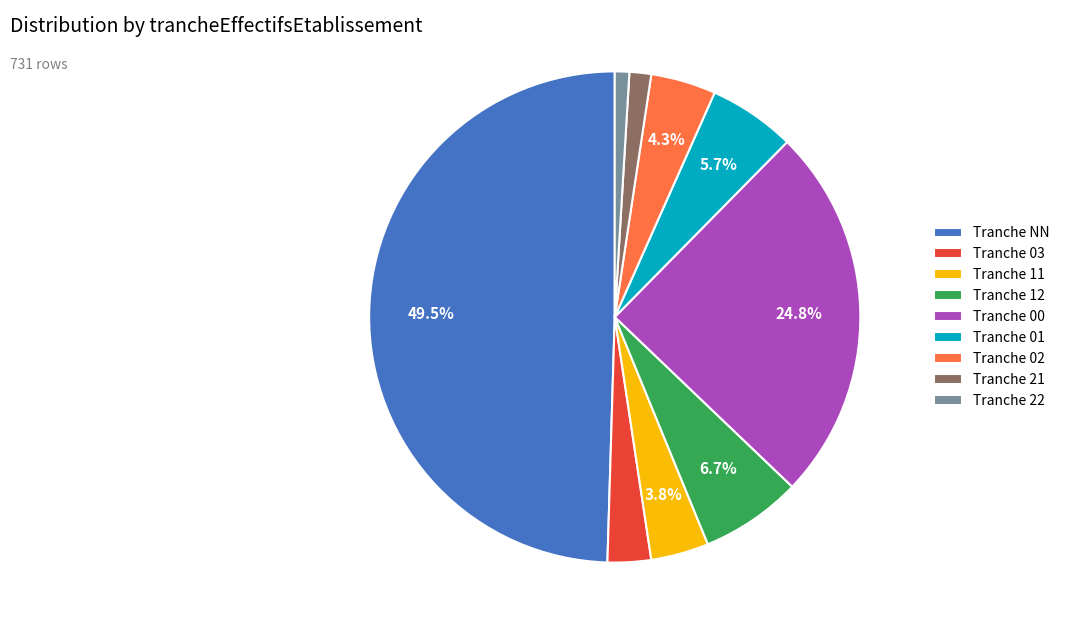

Combined, do Tranche 03 and Tranche 11 account for over 50%?

No